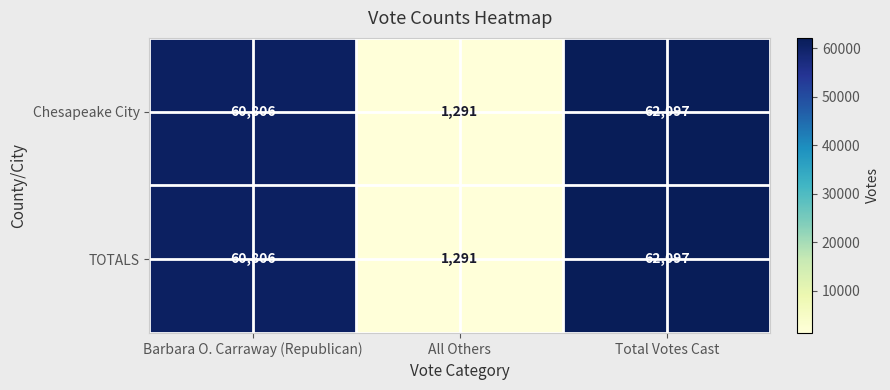

Reading right to left, transcribe all the data shown in this chart.

Chesapeake City: 62097	1291	60806
TOTALS: 62097	1291	60806